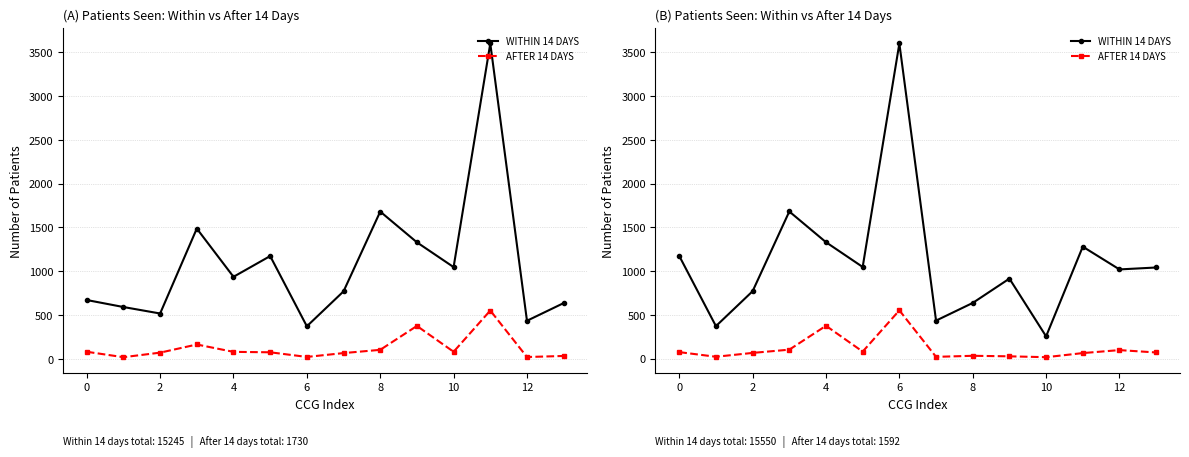

What is the minimum value for AFTER 14 DAYS?

16